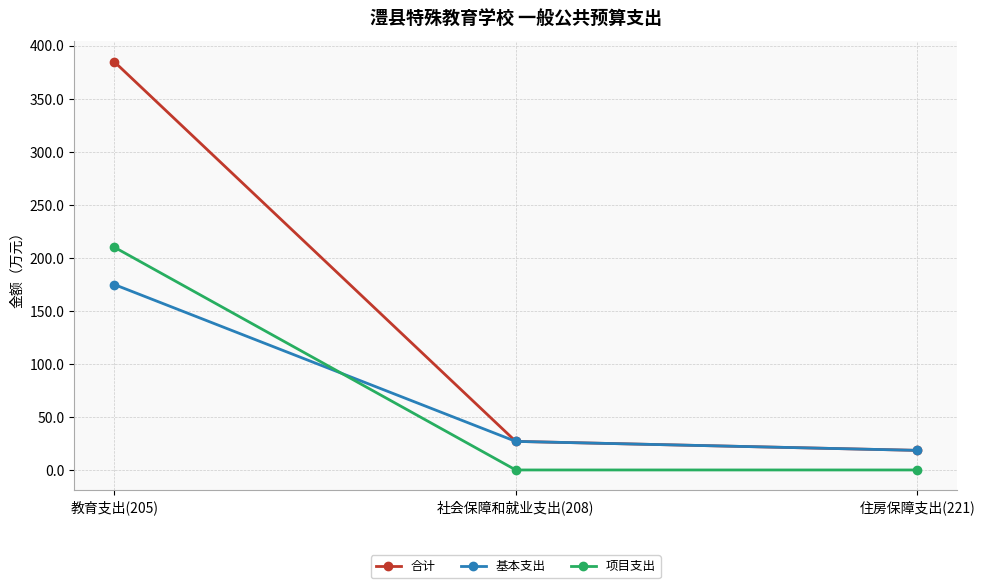

True or false: 项目支出 has a value of 64.8 at 住房保障支出(221).

False